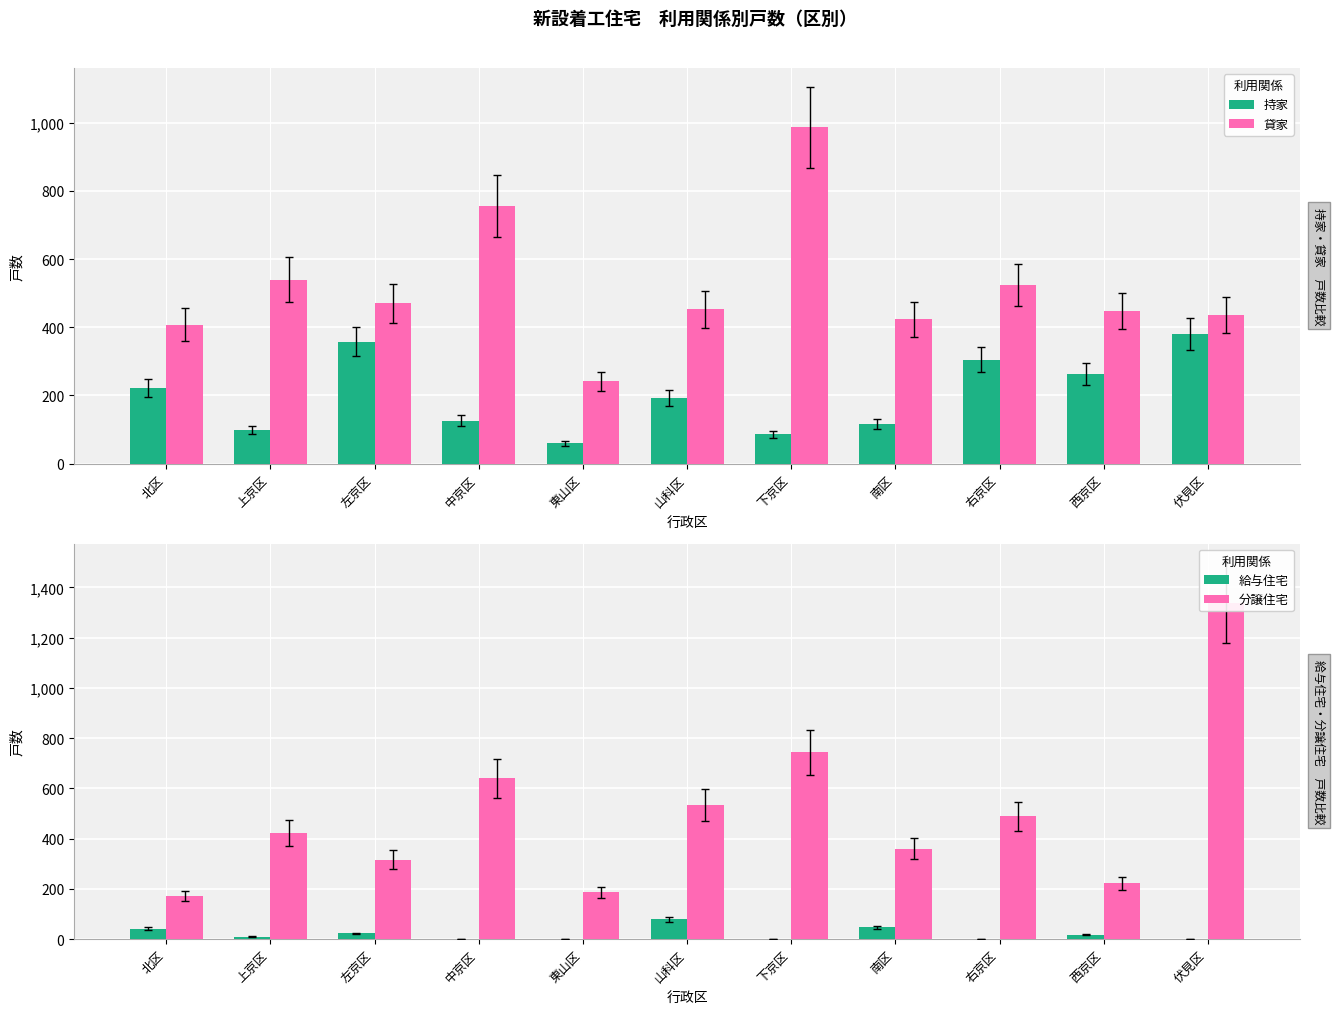

What is the approximate value of 分譲住宅 at 西京区, to the nearest 50?

200